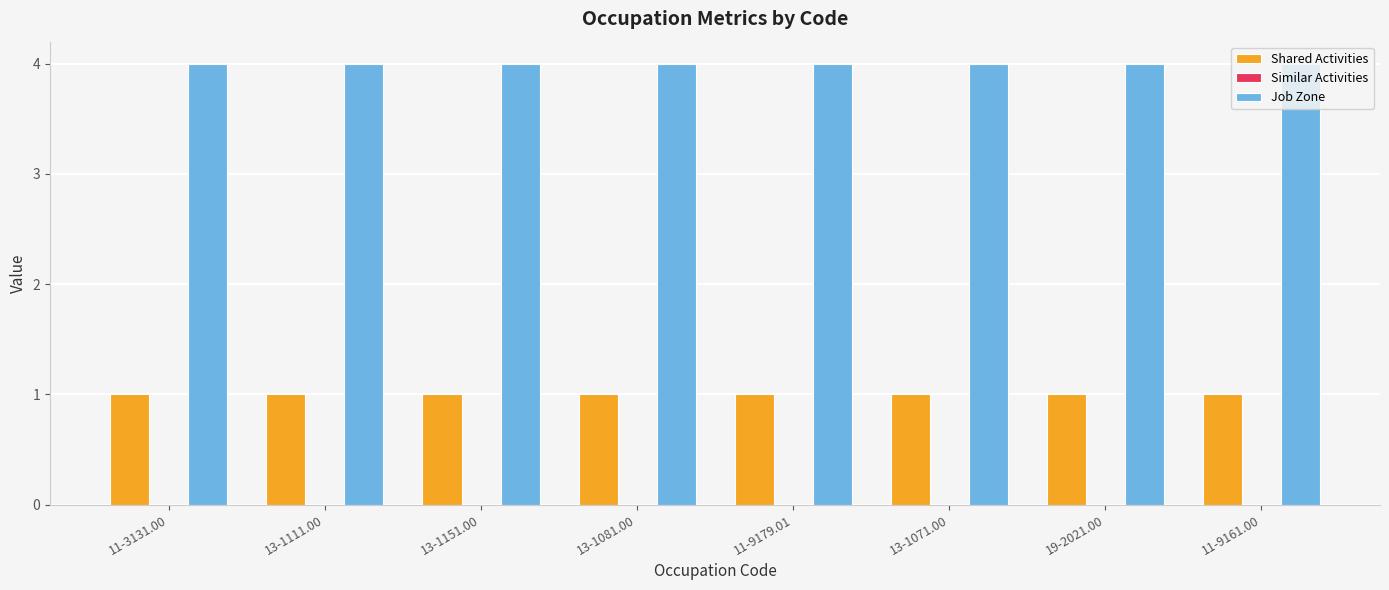

How many bars are there in each group?

2